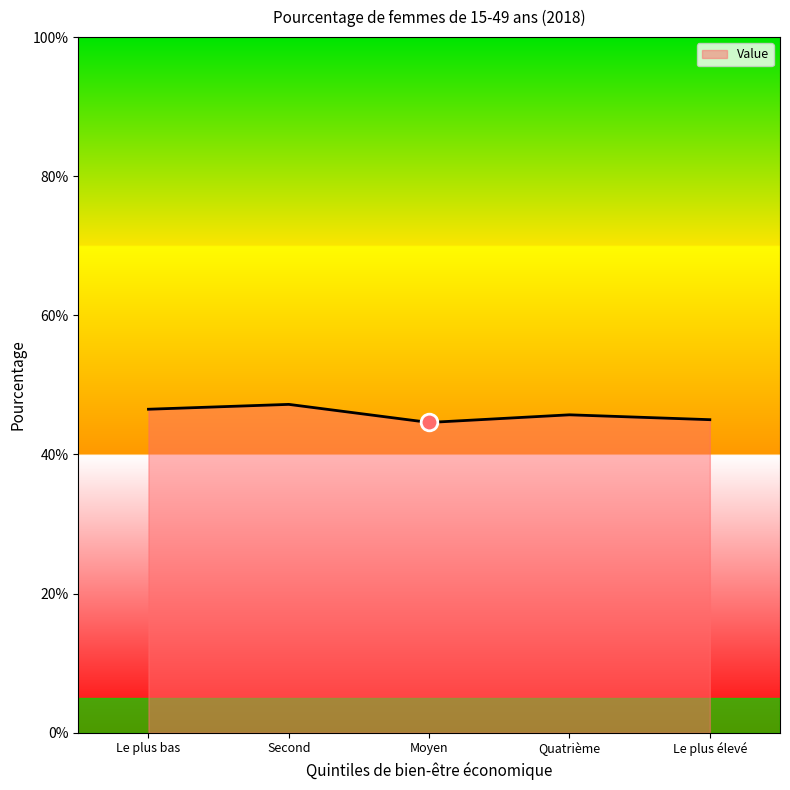

Which has a higher value, Moyen or Le plus bas?

Le plus bas